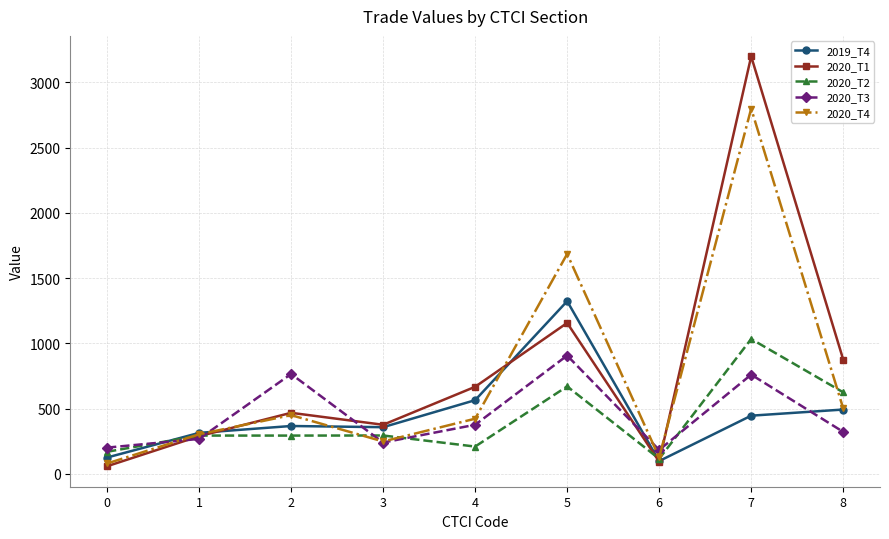

Which series has the largest total across all categories?

2020_T1